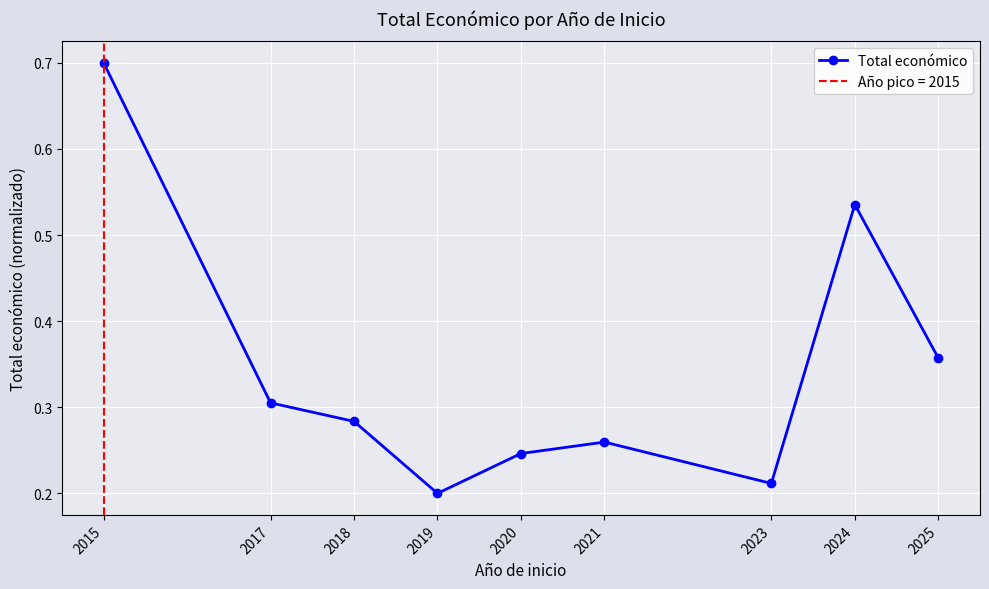

What is the value of the 8th point from the left?

0.5